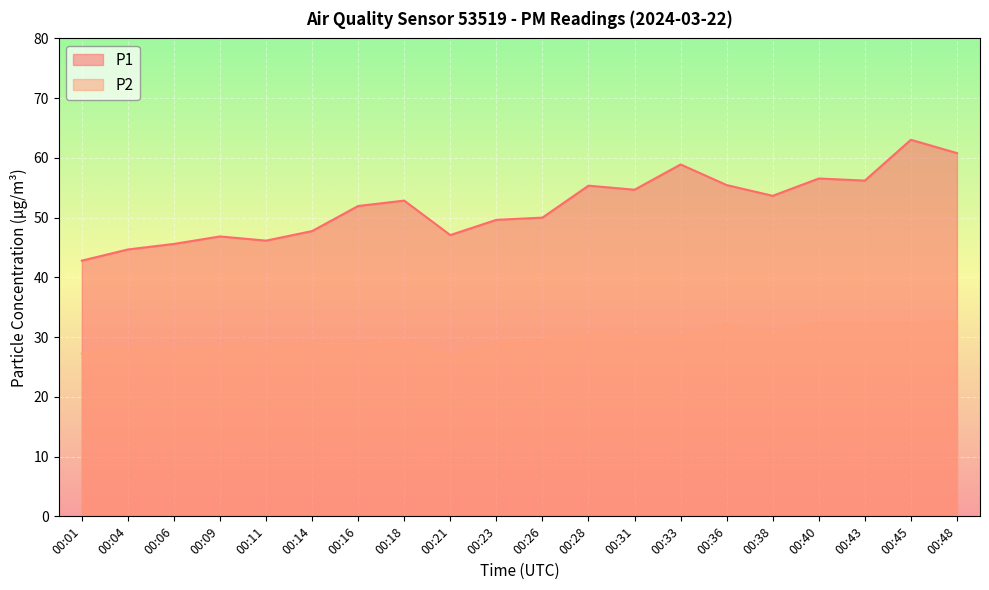

Which category has the highest value across all series?

00:45